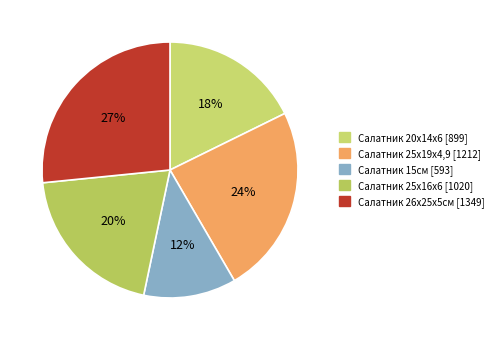

Does Салатник 25х16х6 account for over 50% of the chart?

No